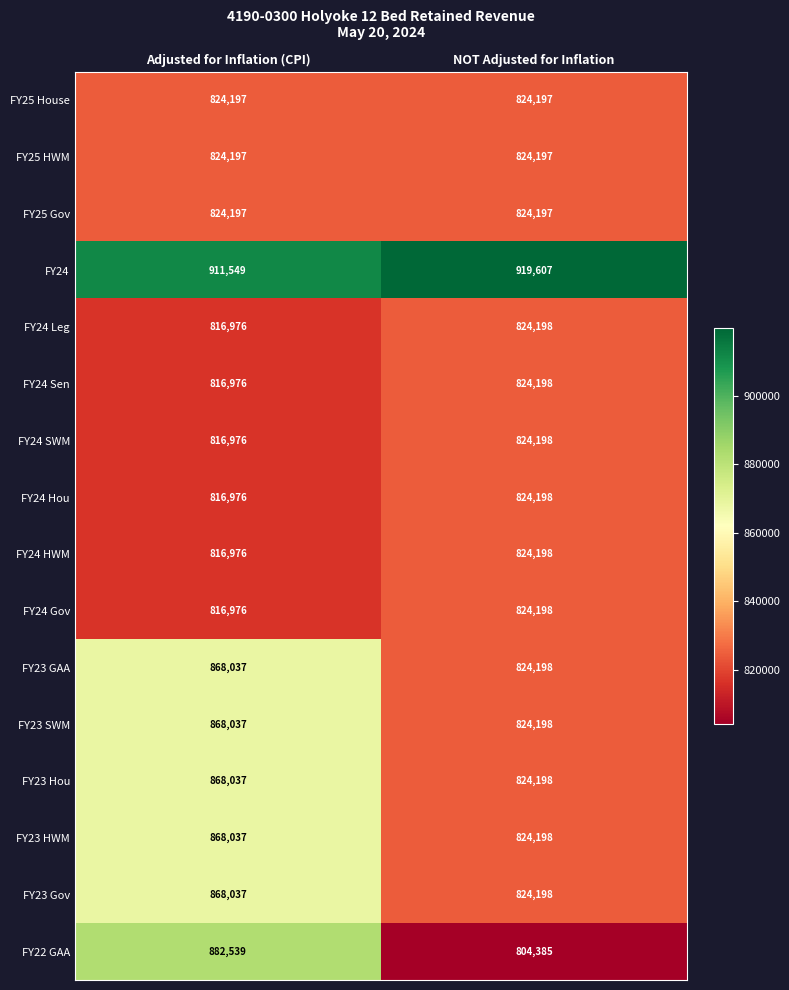

Which series has the largest total across all categories?

FY24